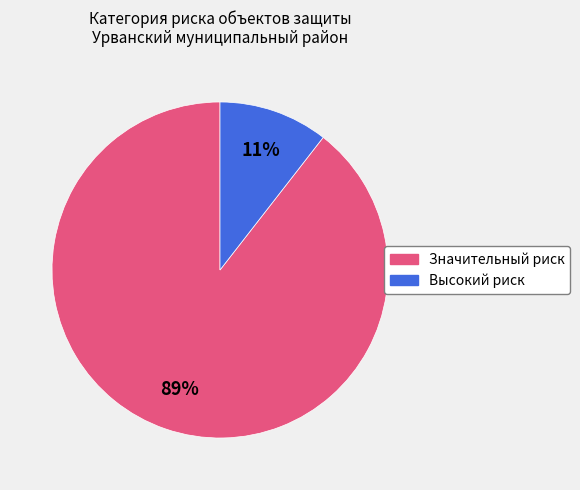

Does Значительный риск represent more than half of the total?

Yes